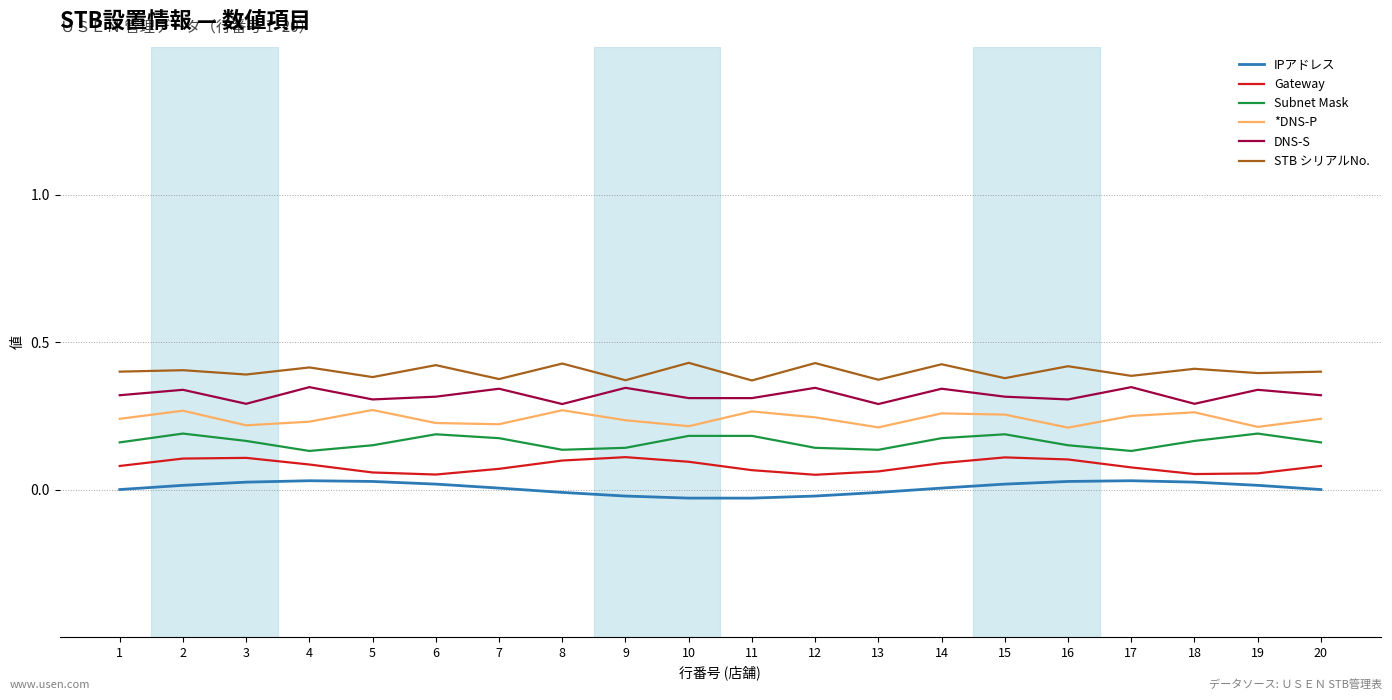

List the series in order of their overall mean, lowest first.

IPアドレス, Gateway, Subnet Mask, *DNS-P, DNS-S, STB シリアルNo.